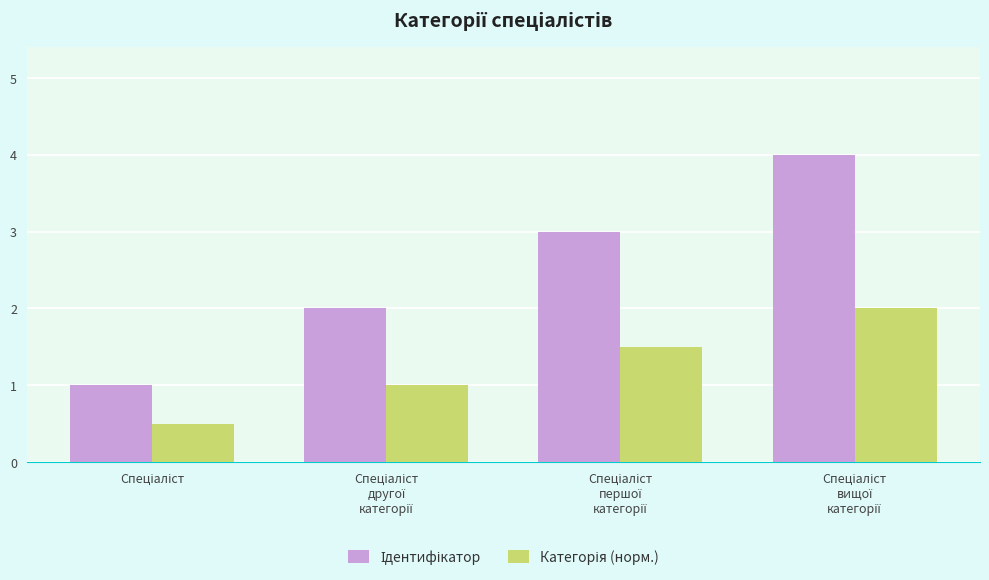

Count the number of categories in the chart.

4